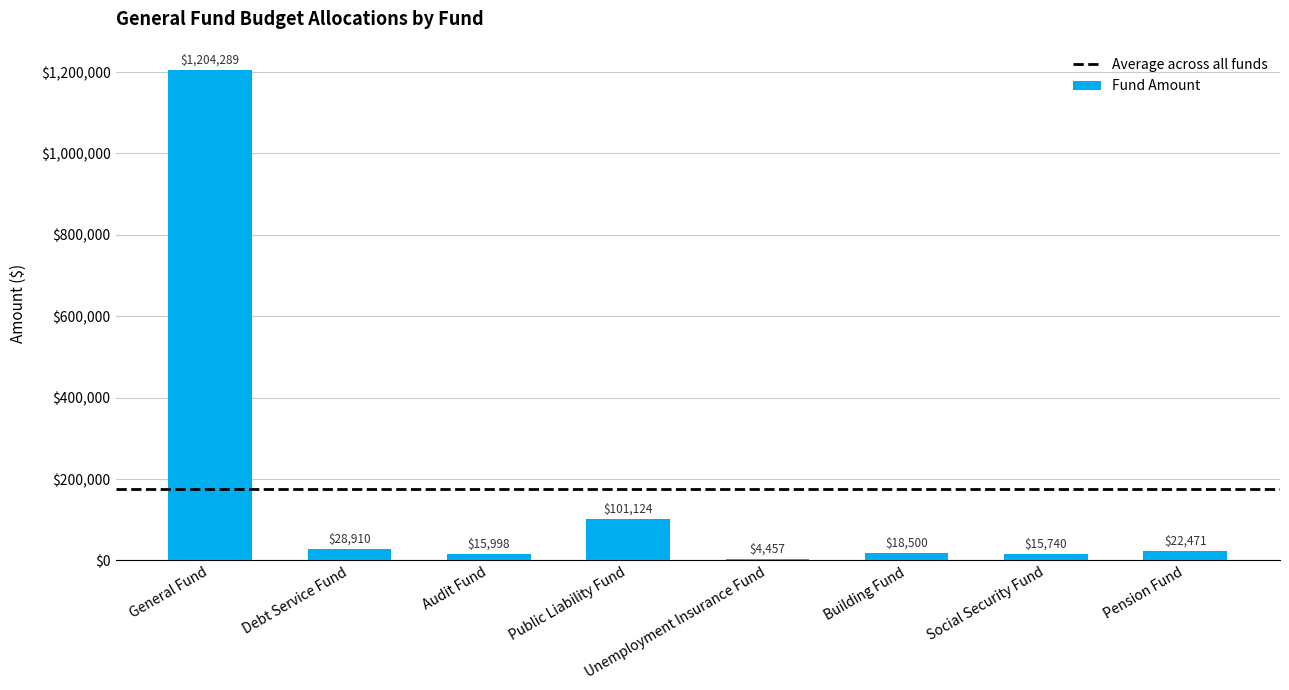

True or false: the data shows 159735.0 at Public Liability Fund.

False